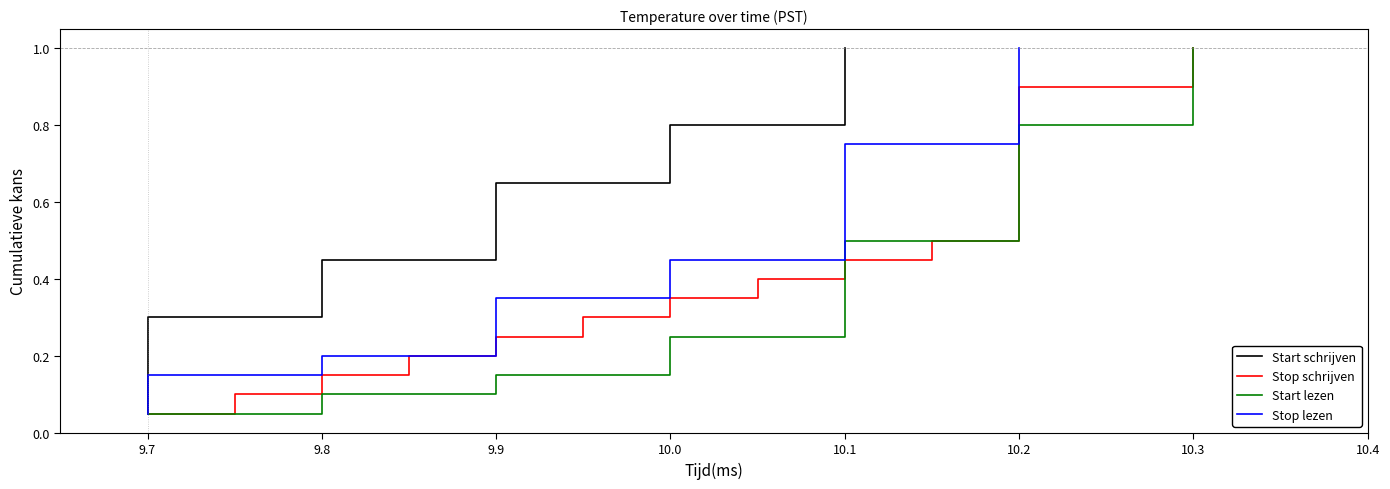

True or false: Start schrijven and Stop lezen intersect in this chart.

False